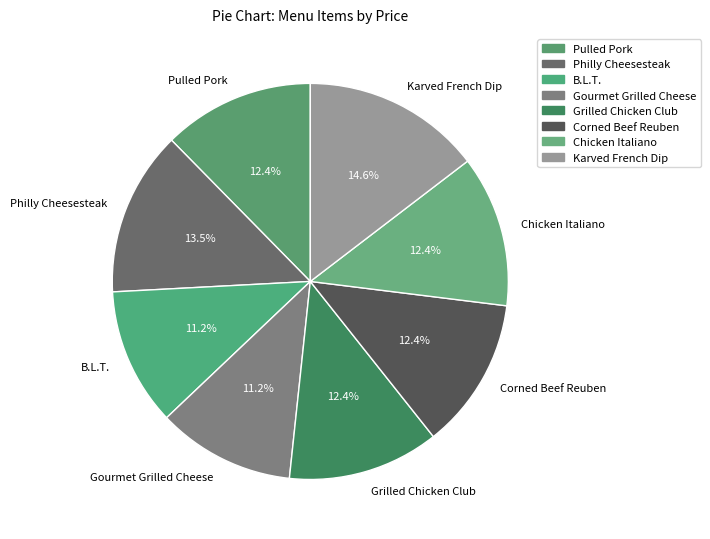

How many segments does this pie chart have?

8